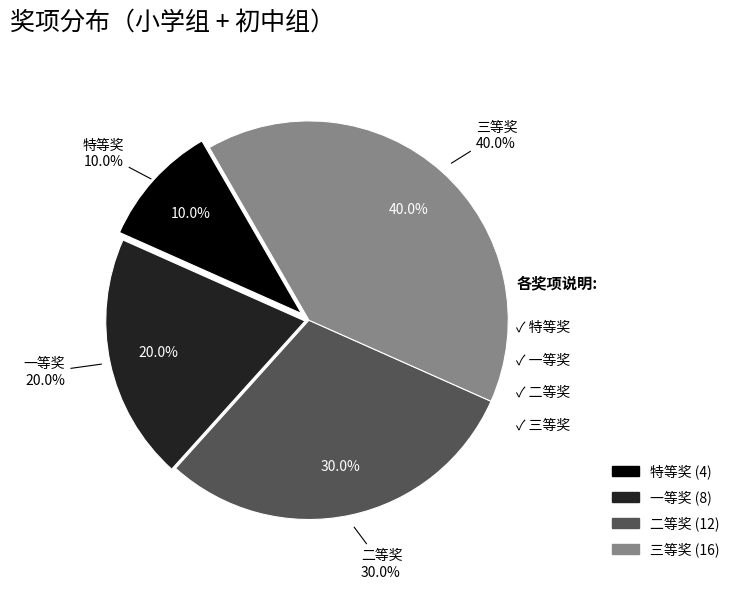

How many slices are in this pie chart?

4